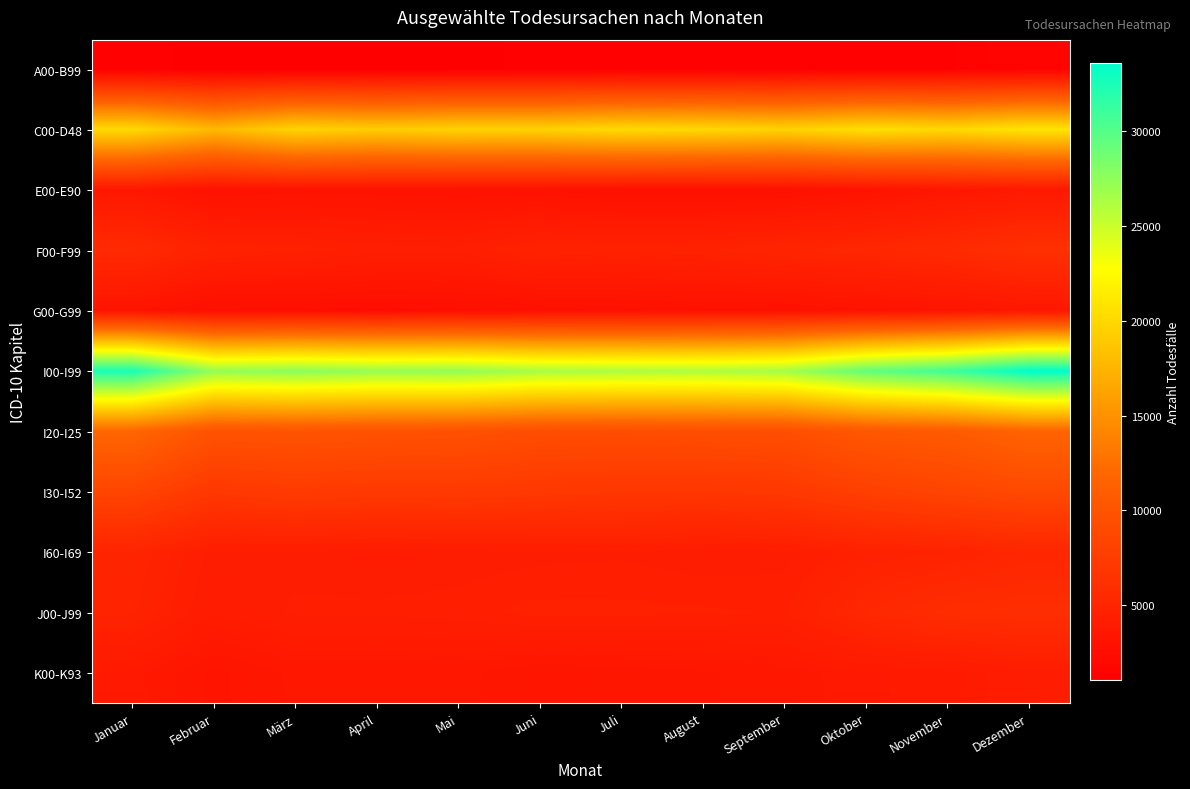

At which category is the sum across all series the highest?

Dezember